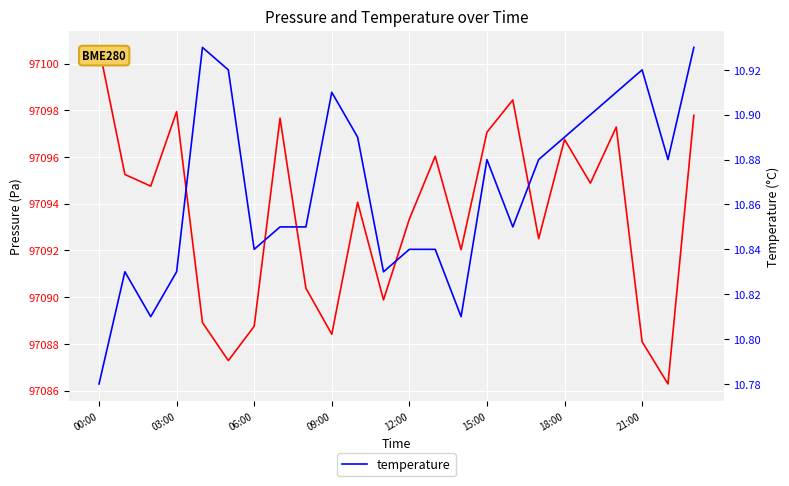

Rank the series at 10 from highest to lowest value.

pressure, temperature